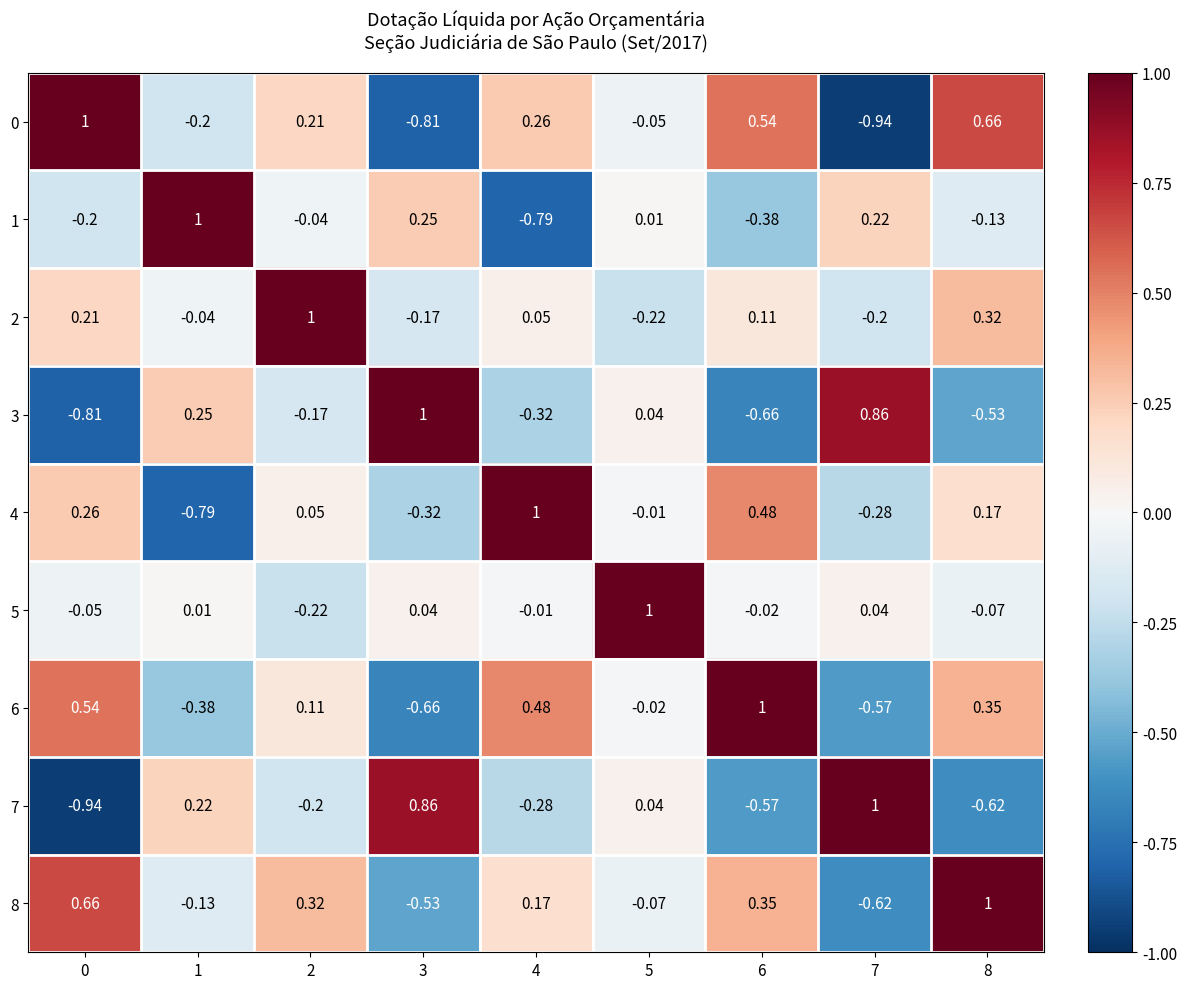

How many series are shown in this chart?

9